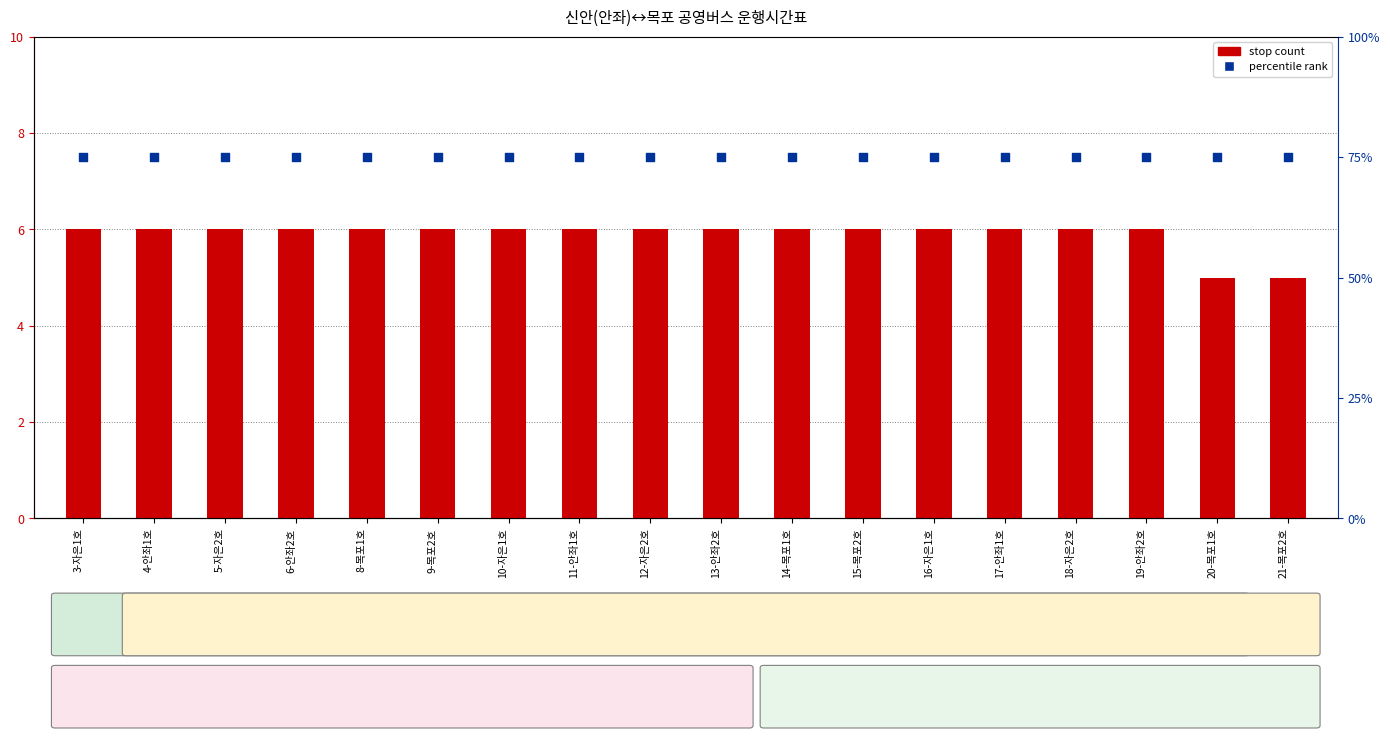

Is the value of stop count at 17-안좌1호 greater than the value of percentile rank at 5-자은2호?

No